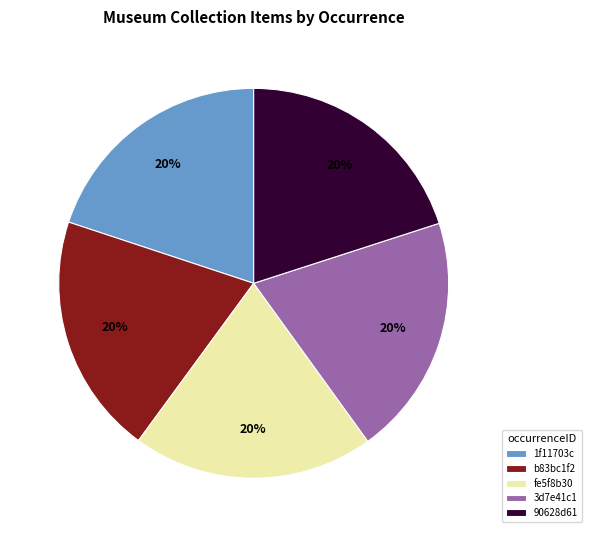

Is the sum of 90628d61 and b83bc1f2 greater than half?

No